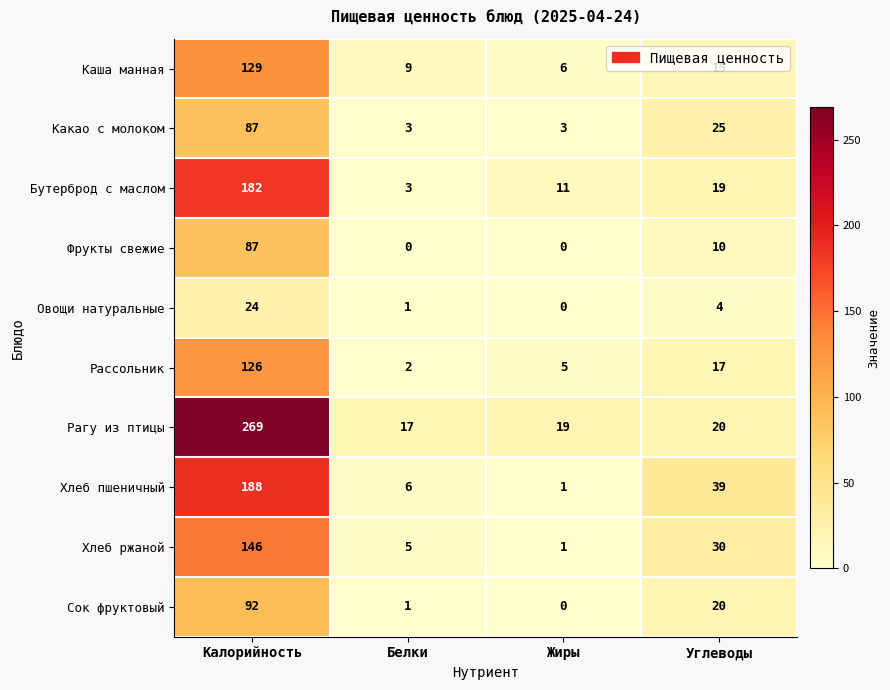

Rank the categories by Овощи натуральные value from highest to lowest.

Калорийность, Углеводы, Белки, Жиры